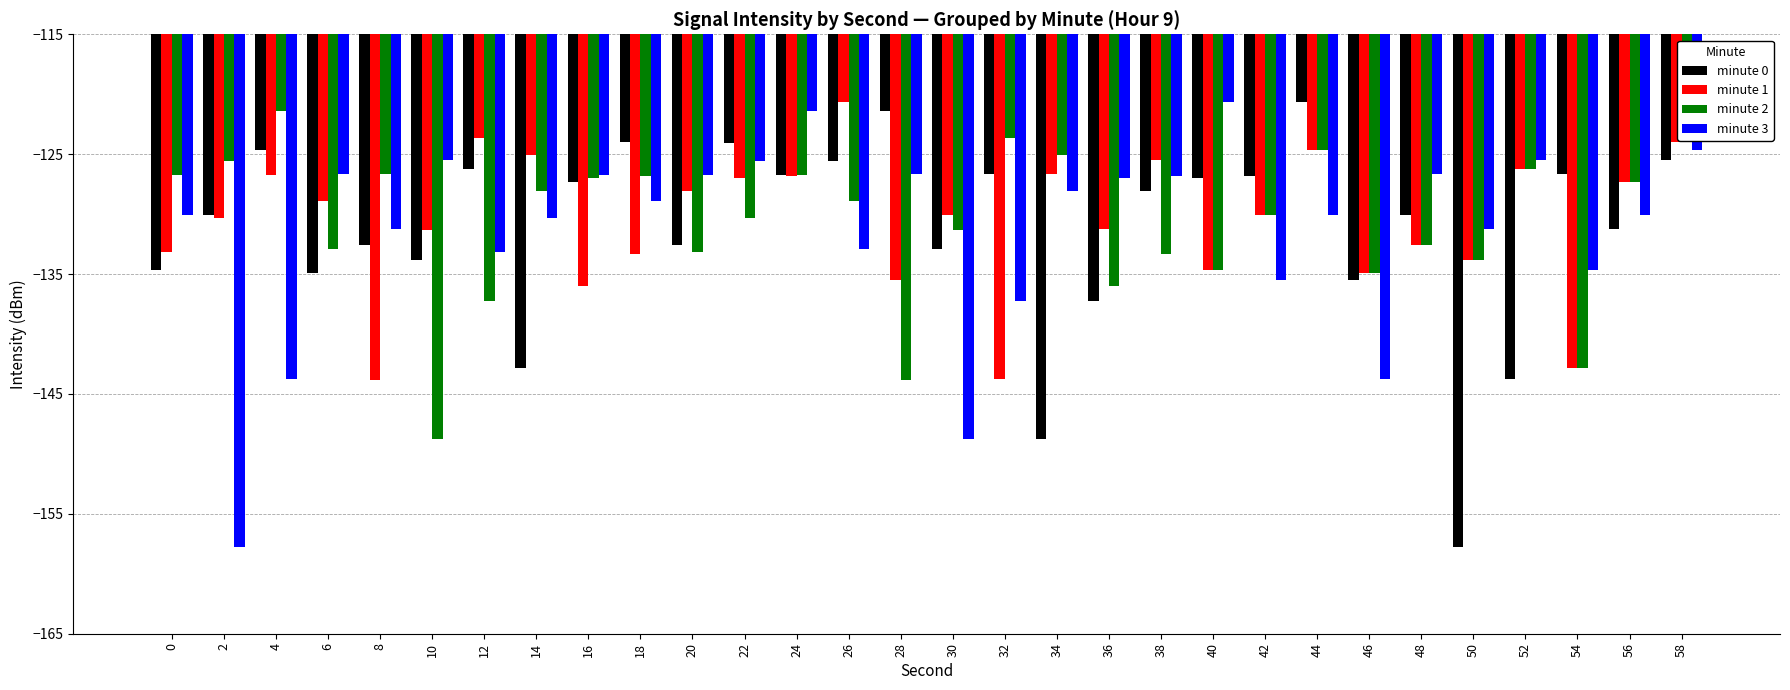

At which category is the sum across all series the highest?

58